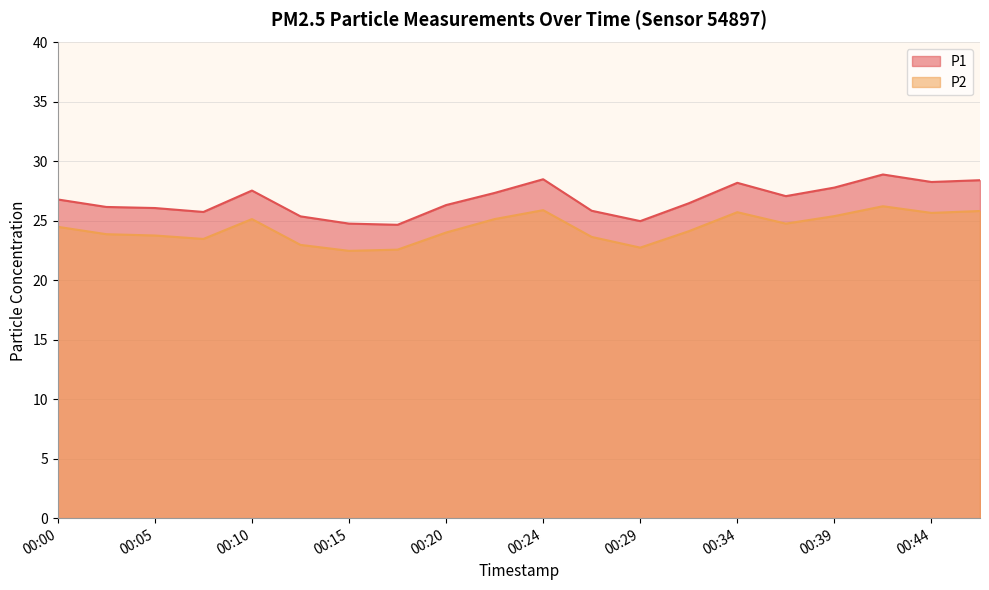

Which series changed the most between 00:00 and 00:17?

P1